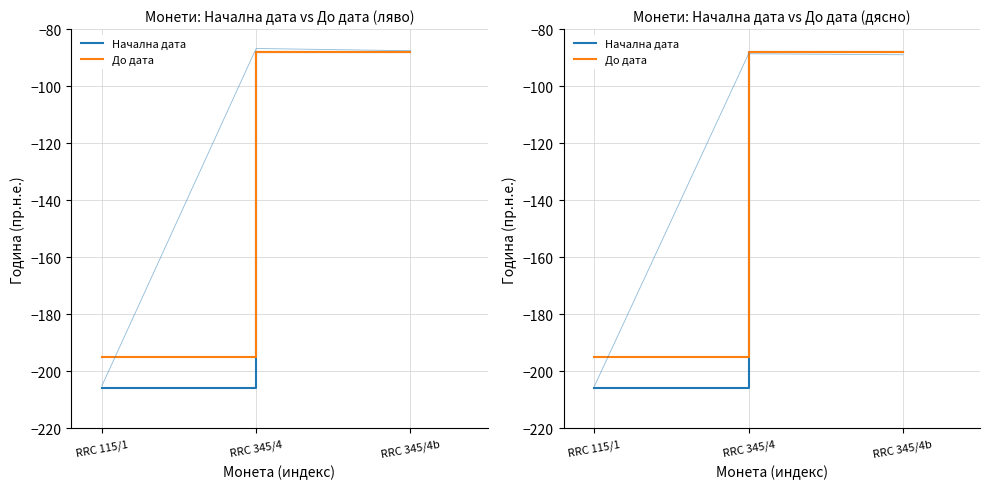

Is the value of До дата at RRC 345/4b greater than the value of Начална дата at RRC 115/1?

Yes